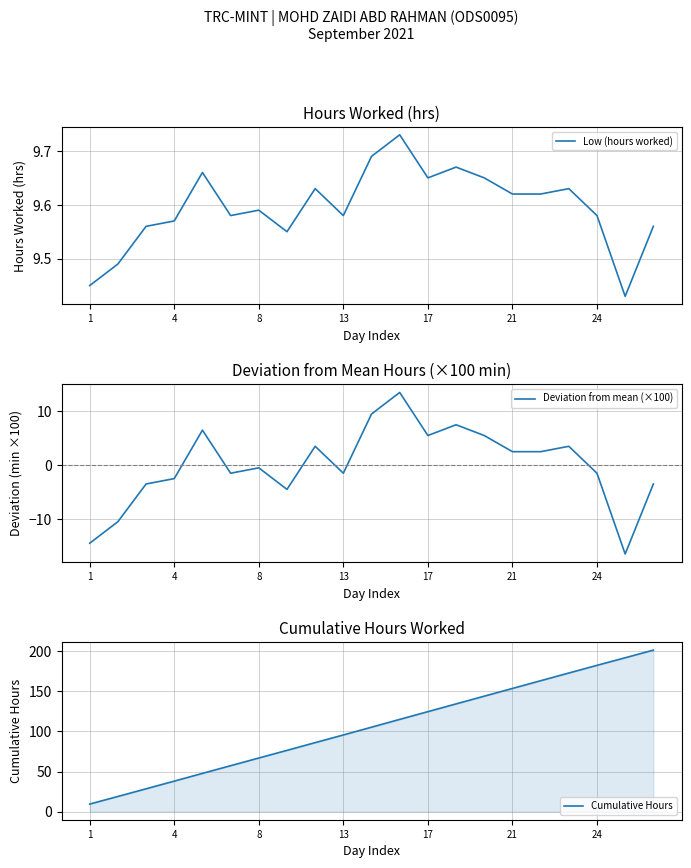

What is the sum of all Low (hours worked) values?

201.5